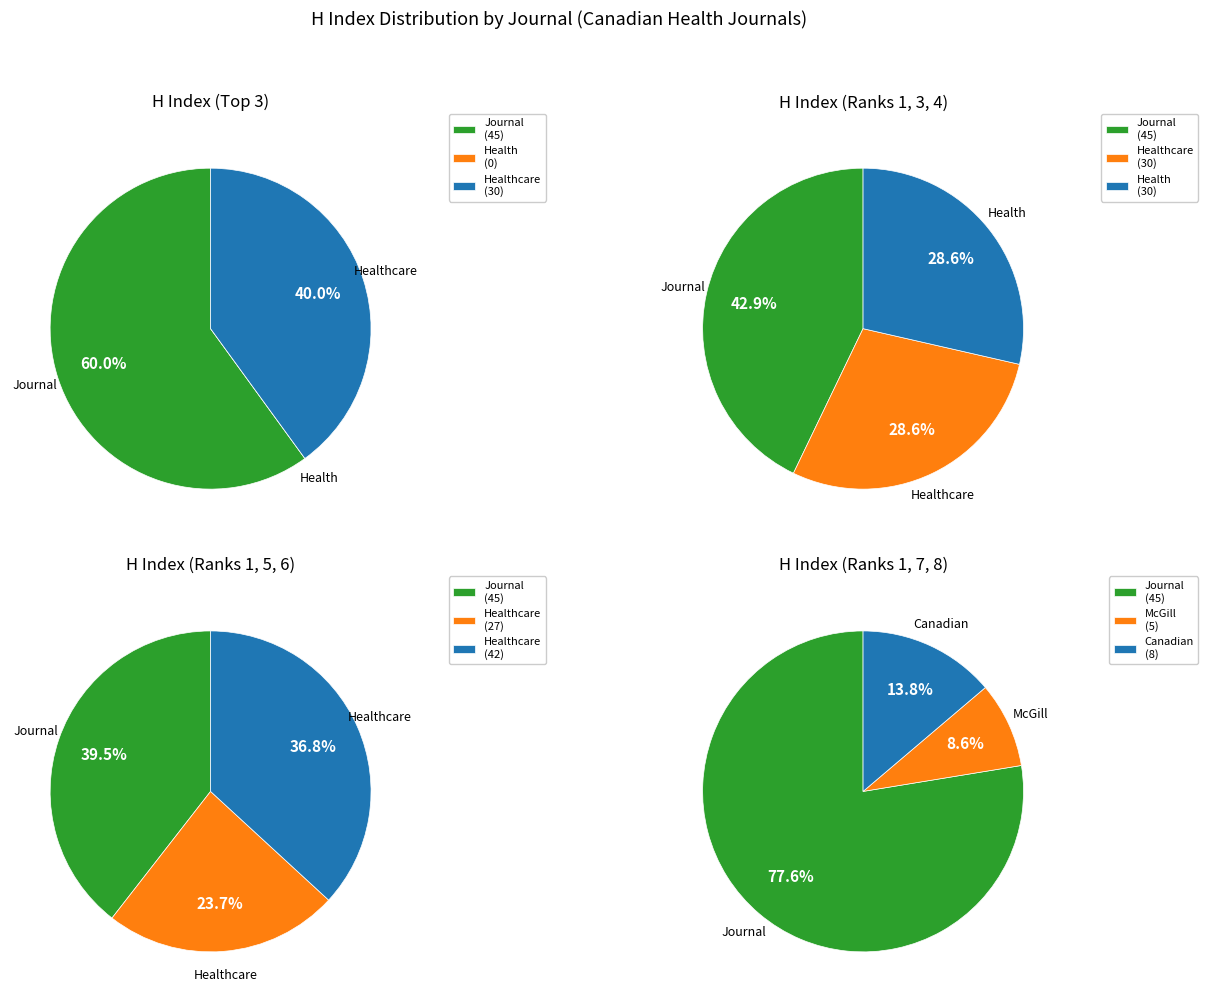

Which slice is the smallest?

Health care